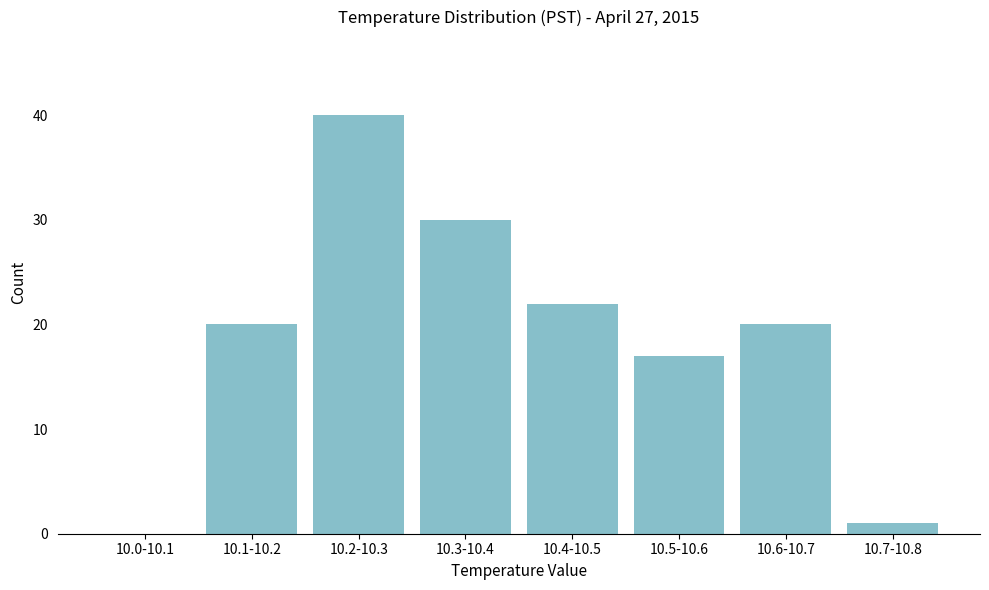

Reading left to right, list all the values displayed in this chart.

10.0-10.1=0	10.1-10.2=20	10.2-10.3=40	10.3-10.4=30	10.4-10.5=22	10.5-10.6=17	10.6-10.7=20	10.7-10.8=1